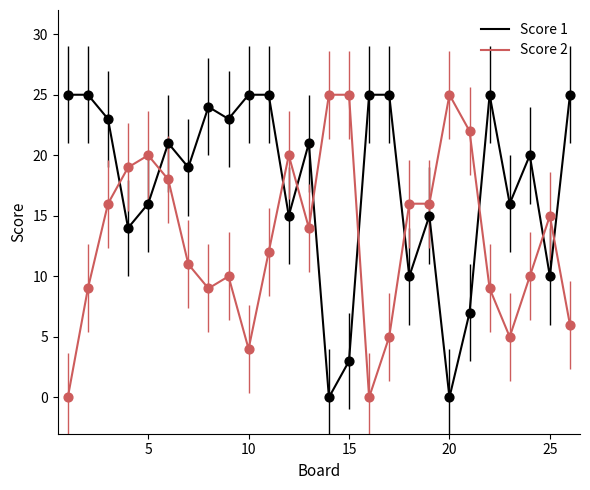

Which series has the largest total across all categories?

Score 1